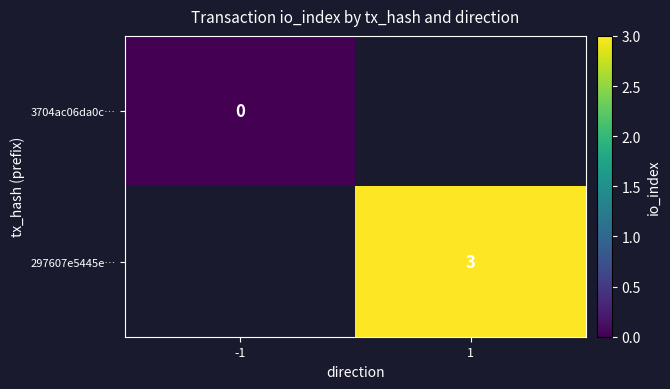

Is it true that 297607e5445e… equals 3 at 1?

True